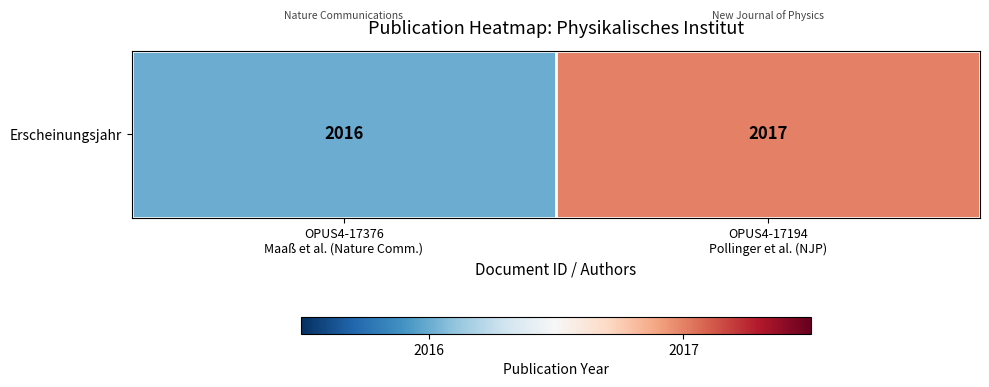

How many categories are shown in the chart?

2